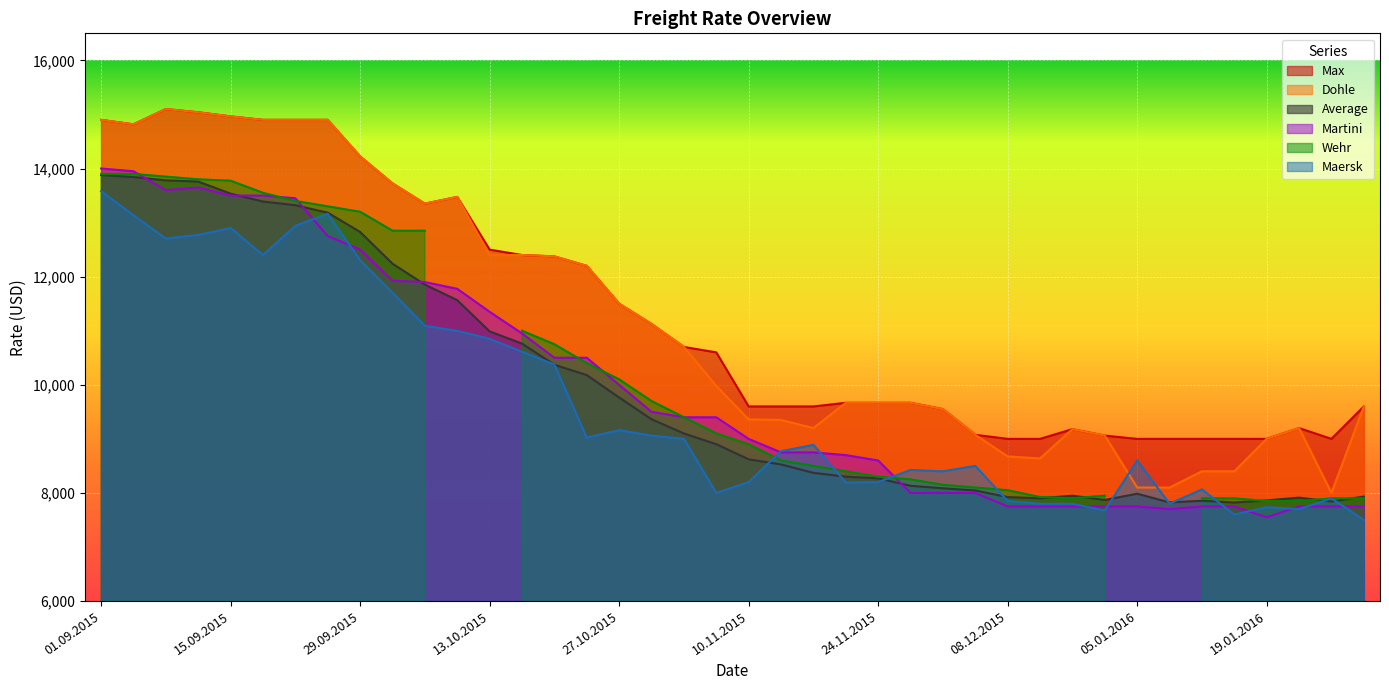

Reading right to left, transcribe all the data shown in this chart.

Average: 7933	7842	7913	7862	7823	7855	7825	7986	7870	7949	7901	7923	8045	8086	8132	8269	8301	8371	8527	8622	8902	9100	9363	9765	10180	10371	10762	10988	11565	11853	12240	12827	13183	13321	13389	13535	13759	13781	13842	13879
Maersk: 7500	7900	7700	7737	7600	8066	7800	8600	7675	7800	7800	7850	8500	8400	8425	8200	8193	8890	8771	8200	8000	9000	9060	9160	9024	10375	10611	10850	10998	11091	11703	12305	13162	12941	12400	12900	12772	12704	13135	13581
Dohle: 9600	8000	9200	9000	8400	8400	8100	8100	9060	9180	8638	8675	9075	9550	9667	9667	9667	9200	9350	9360	9980	10700	11125	11500	12200	12375	12400	12400	13475	13350	13725	14225	14900	14900	14900	14964	15040	15100	14817	14900
Max: 9600	9000	9200	9000	9000	9000	9000	9000	9060	9180	9000	9000	9075	9550	9667	9667	9667	9600	9600	9600	10600	10700	11125	11500	12200	12375	12400	12500	13475	13350	13725	14225	14900	14900	14900	14964	15040	15100	14817	14900
Martini: 7750	7750	7750	7550	7750	7750	7700	7750	7750	7750	7750	7750	8000	8000	8000	8600	8700	8750	8750	9000	9400	9400	9500	10000	10500	10500	10950	11350	11775	11900	11925	12500	12750	13450	13500	13500	13650	13600	13950	14000